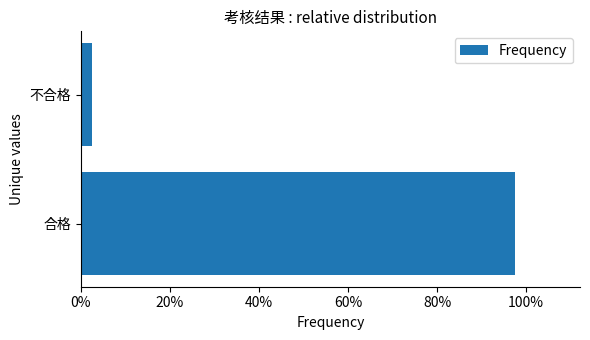

Rank the categories by value from highest to lowest.

合格, 不合格